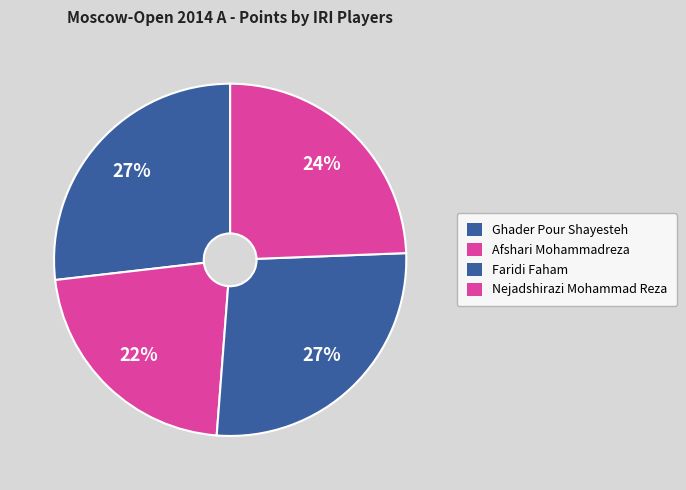

Is the sum of Nejadshirazi Mohammad Reza and Afshari Mohammadreza greater than half?

No